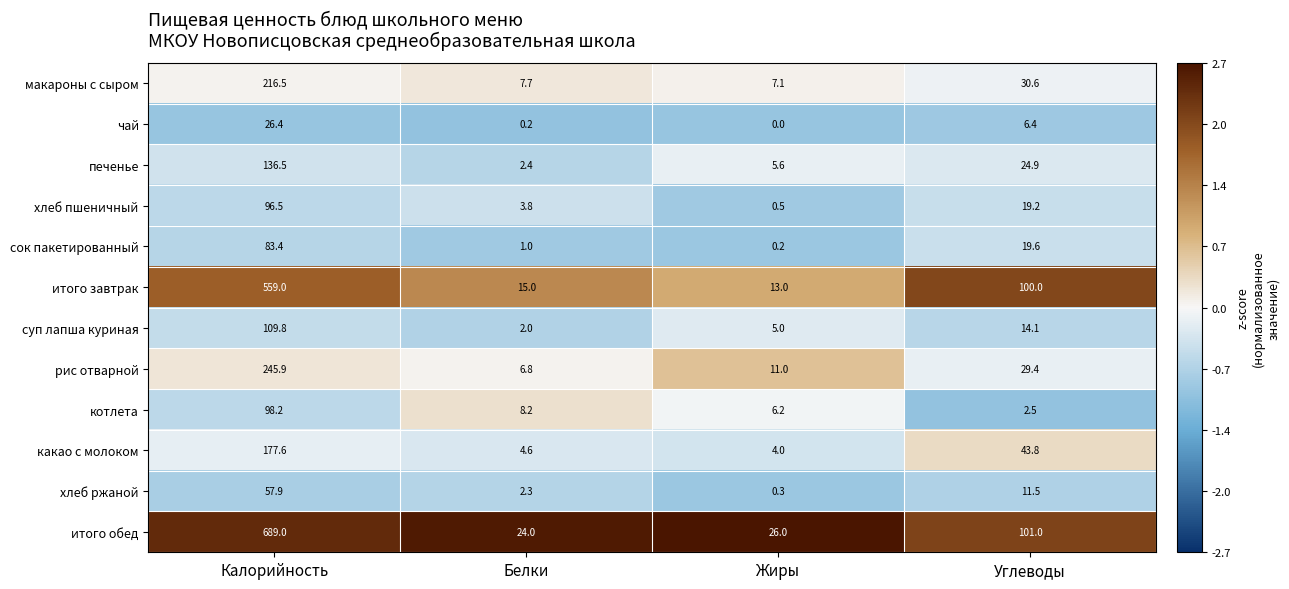

Rank the series at Калорийность from highest to lowest value.

итого обед, итого завтрак, рис отварной, макароны с сыром, какао с молоком, печенье, суп лапша куриная, котлета, хлеб пшеничный, сок пакетированный, хлеб ржаной, чай